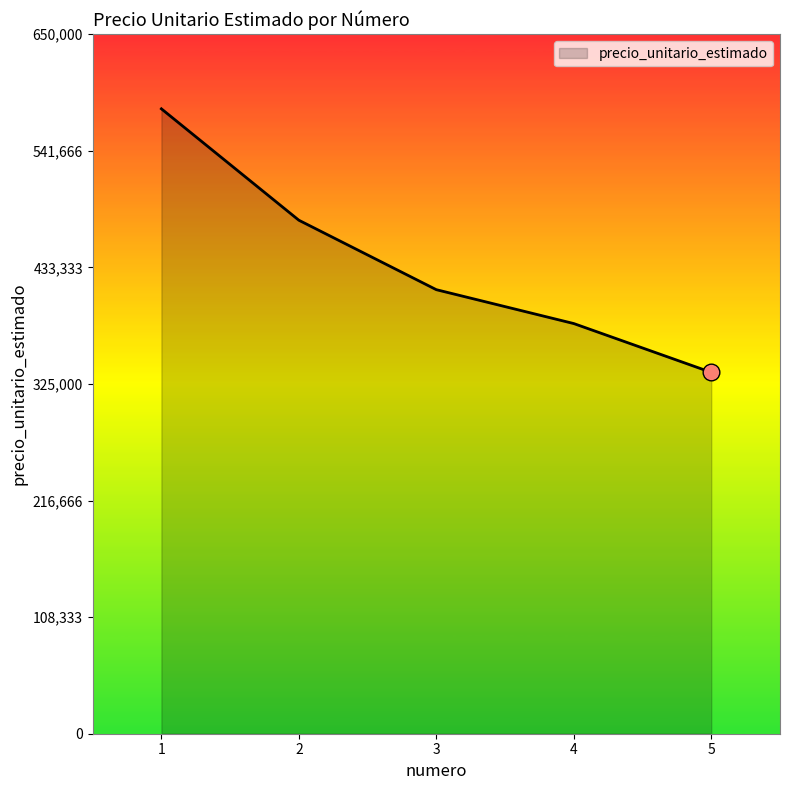

The value at 4 is 191886. True or false?

False